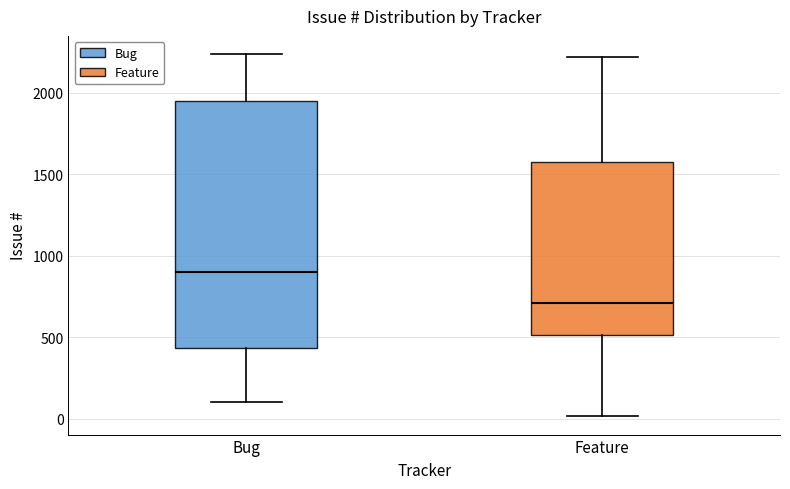

Which box has the highest median line?

Bug